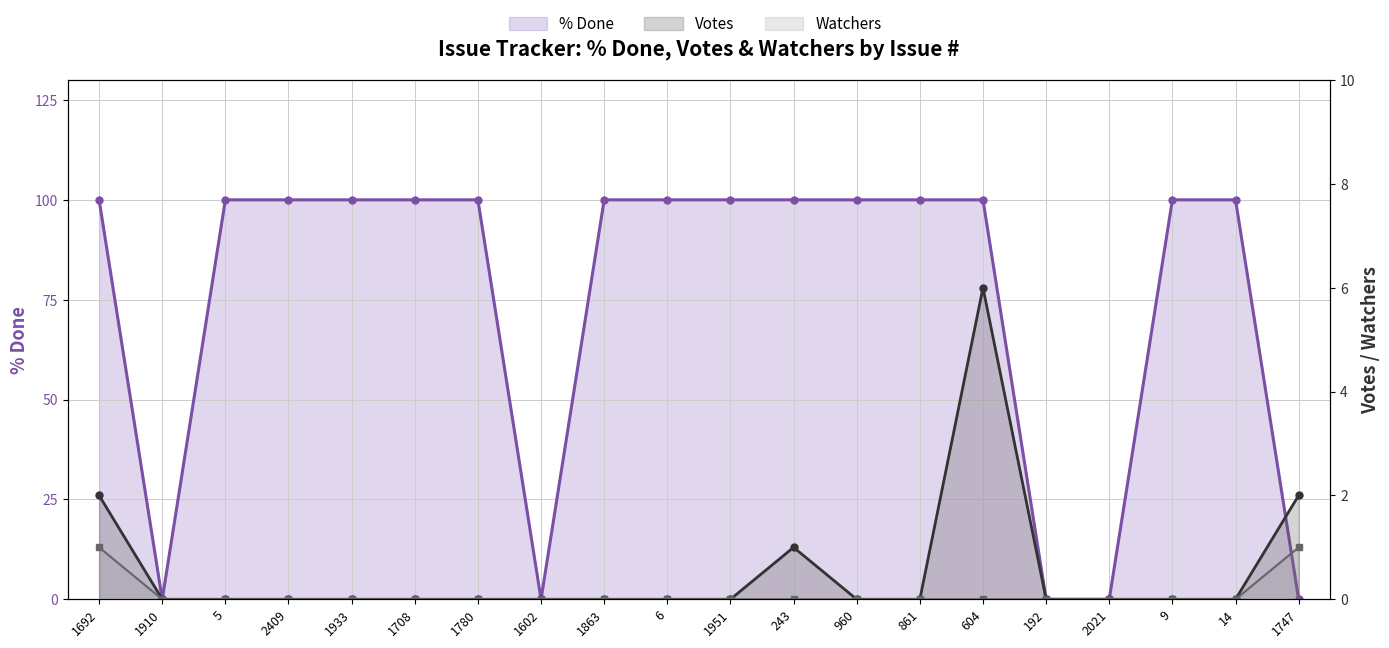

Between 960 and 1747, which series saw the biggest shift?

% Done